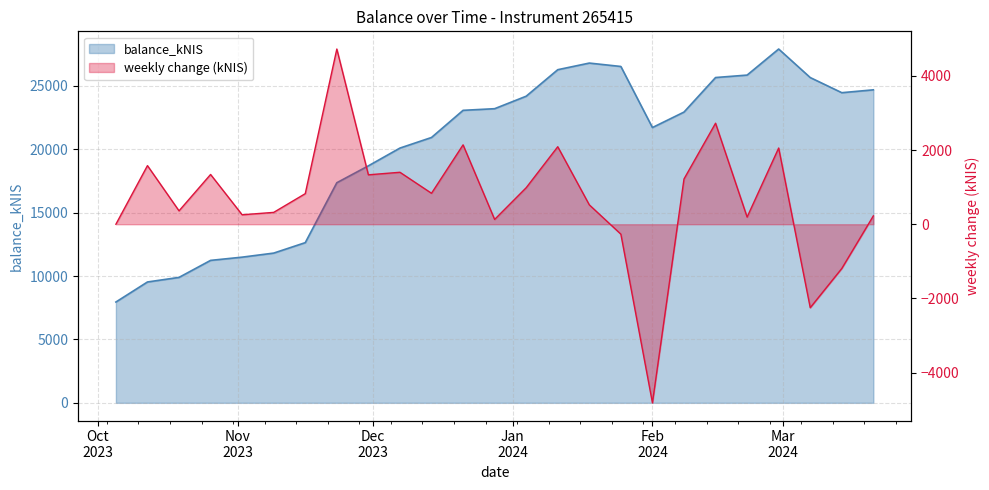

What is the ratio of the value at 2023-12-21 to the value at 2024-03-14?

0.9